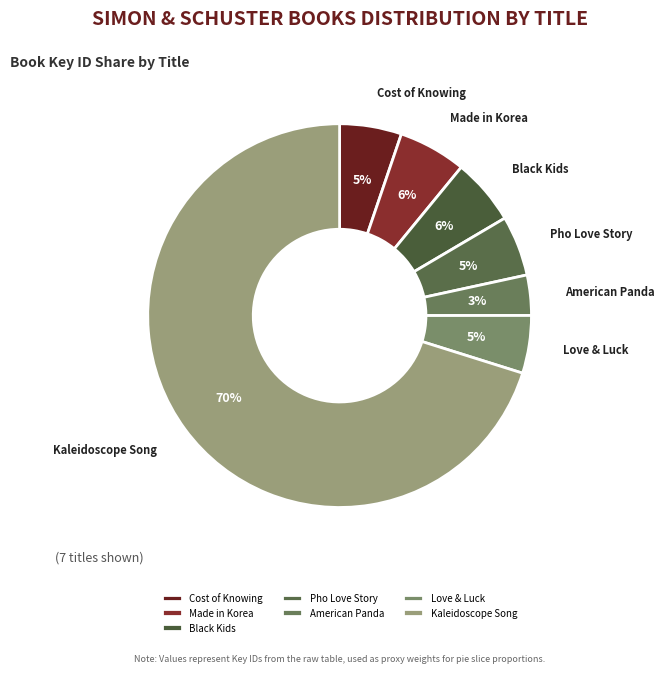

What is the smallest slice in the pie chart?

American Panda